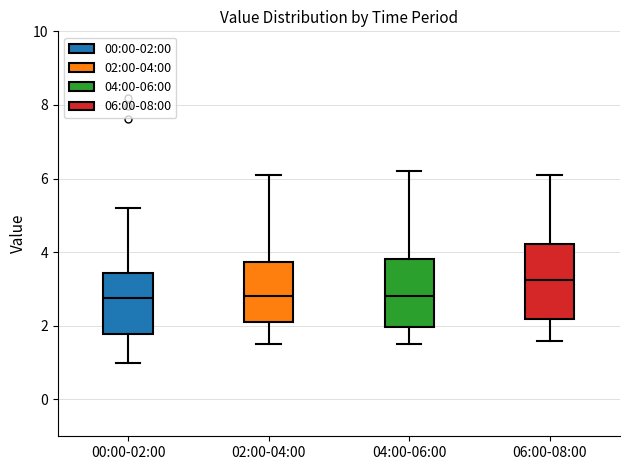

Where is the upper edge of the box for 04:00-06:00 on the y-axis? The values are not printed on the chart, so give them approximately, as read against the axis.

3.8